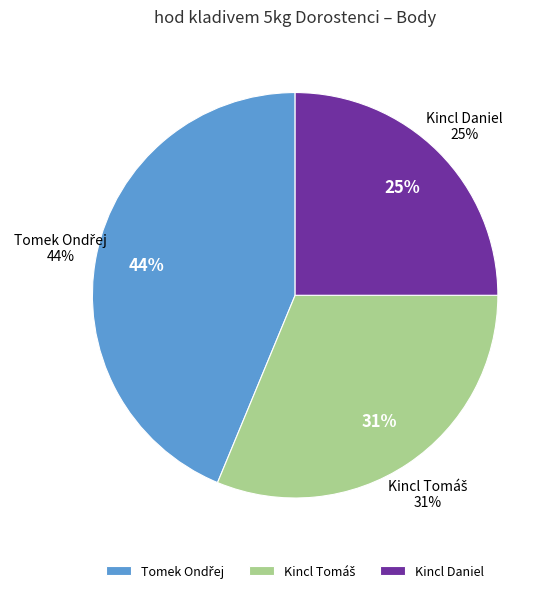

Rank the categories by value from highest to lowest.

Tomek Ondřej, Kincl Tomáš, Kincl Daniel